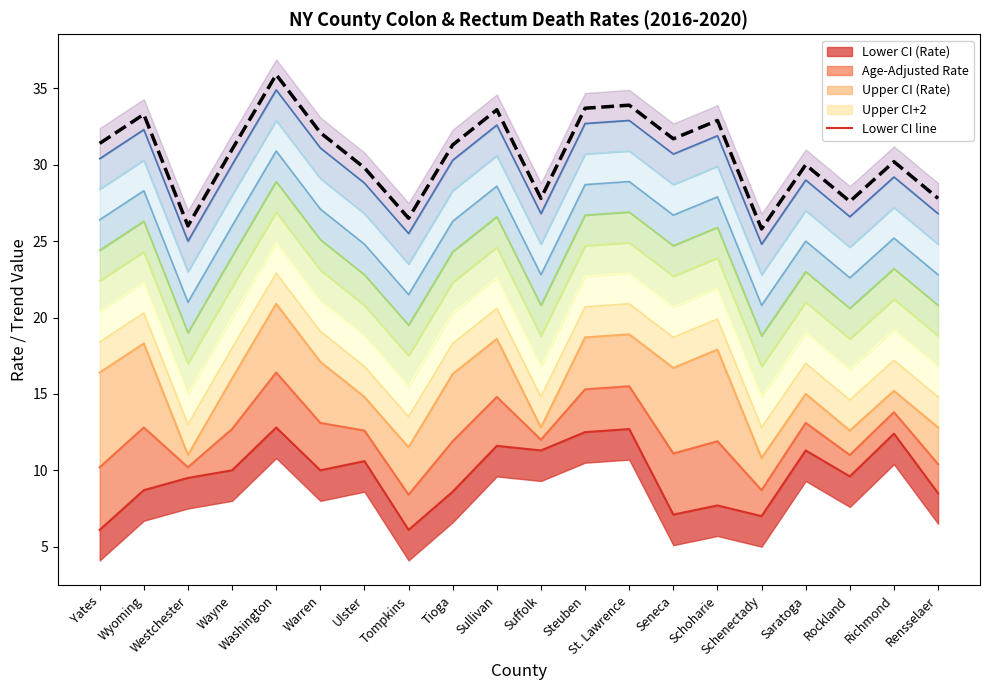

List the labels in order of Age-Adjusted Rate value, largest first.

Washington, St. Lawrence, Steuben, Sullivan, Richmond, Warren, Saratoga, Wyoming, Wayne, Ulster, Suffolk, Tioga, Schoharie, Seneca, Rockland, Rensselaer, Yates, Westchester, Schenectady, Tompkins